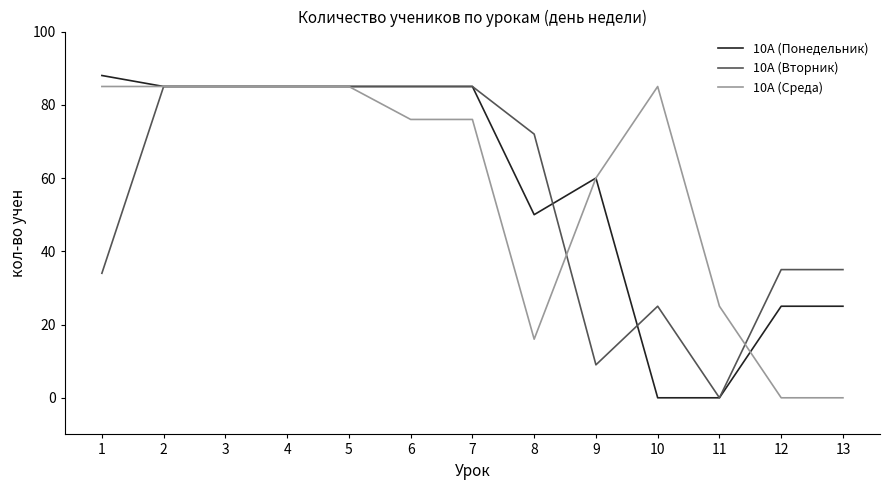

Reading left to right, list all the values displayed in this chart.

10А (Понедельник): 88	85	85	85	85	85	85	50	60	0	0	25	25
10А (Вторник): 34	85	85	85	85	85	85	72	9	25	0	35	35
10А (Среда): 85	85	85	85	85	76	76	16	60	85	25	0	0